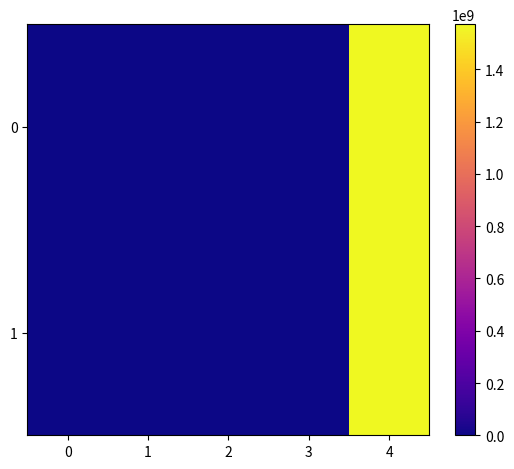

Rank the series by their maximum value, from lowest to highest.

1, 0